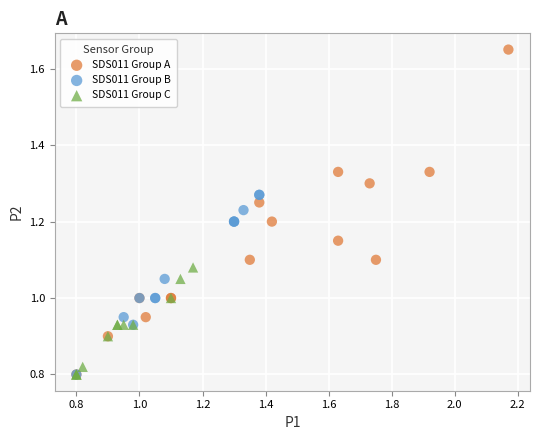

Which series has the widest spread of Y values?

SDS011 Group A